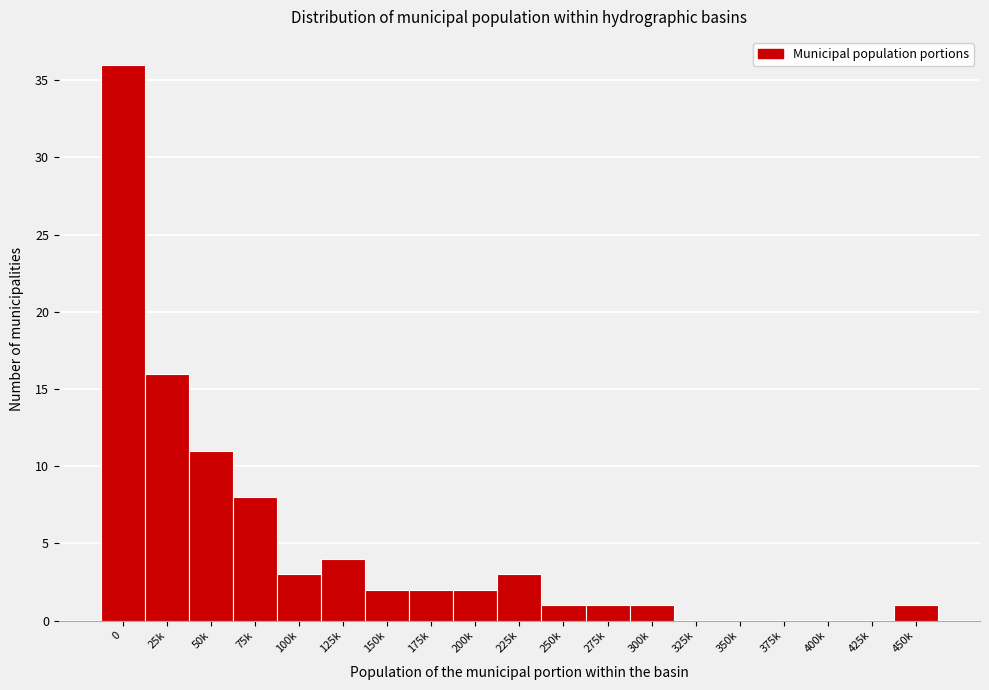

Reading right to left, list all the values displayed in this chart.

450k=1	425k=0	400k=0	375k=0	350k=0	325k=0	300k=1	275k=1	250k=1	225k=3	200k=2	175k=2	150k=2	125k=4	100k=3	75k=8	50k=11	25k=16	0=36